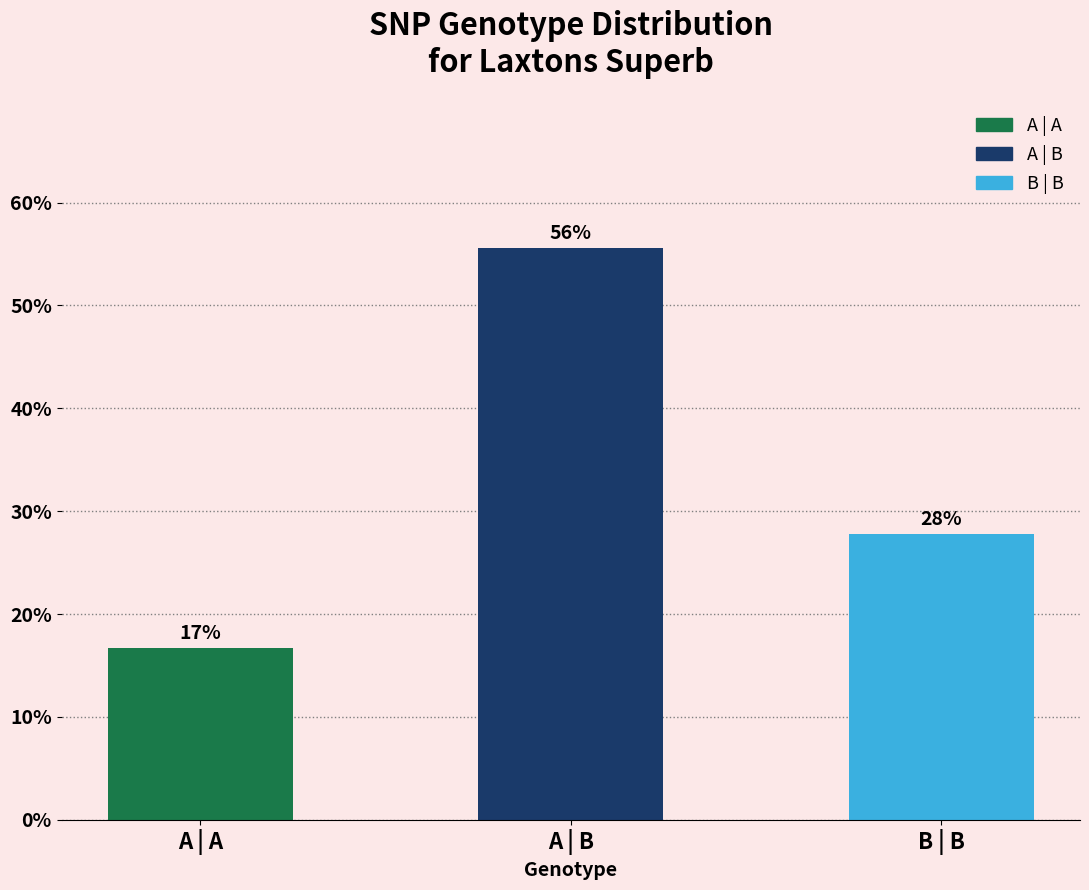

Rank the categories by value from highest to lowest.

A | B, B | B, A | A